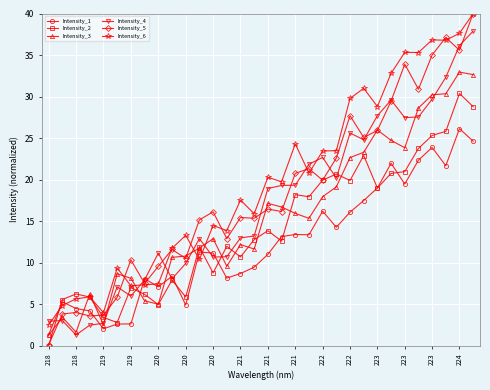

True or false: Intensity_4 has more than 1 interior local peaks.

True